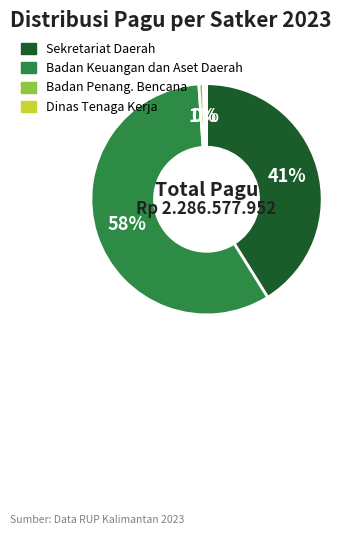

Is there a majority slice in this chart?

Yes